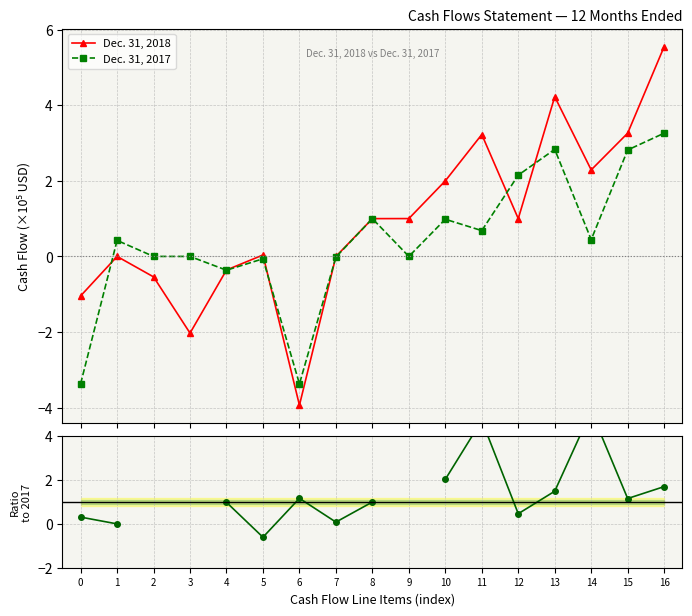

True or false: Dec. 31, 2017 has a value of 3.2 at 2.

False